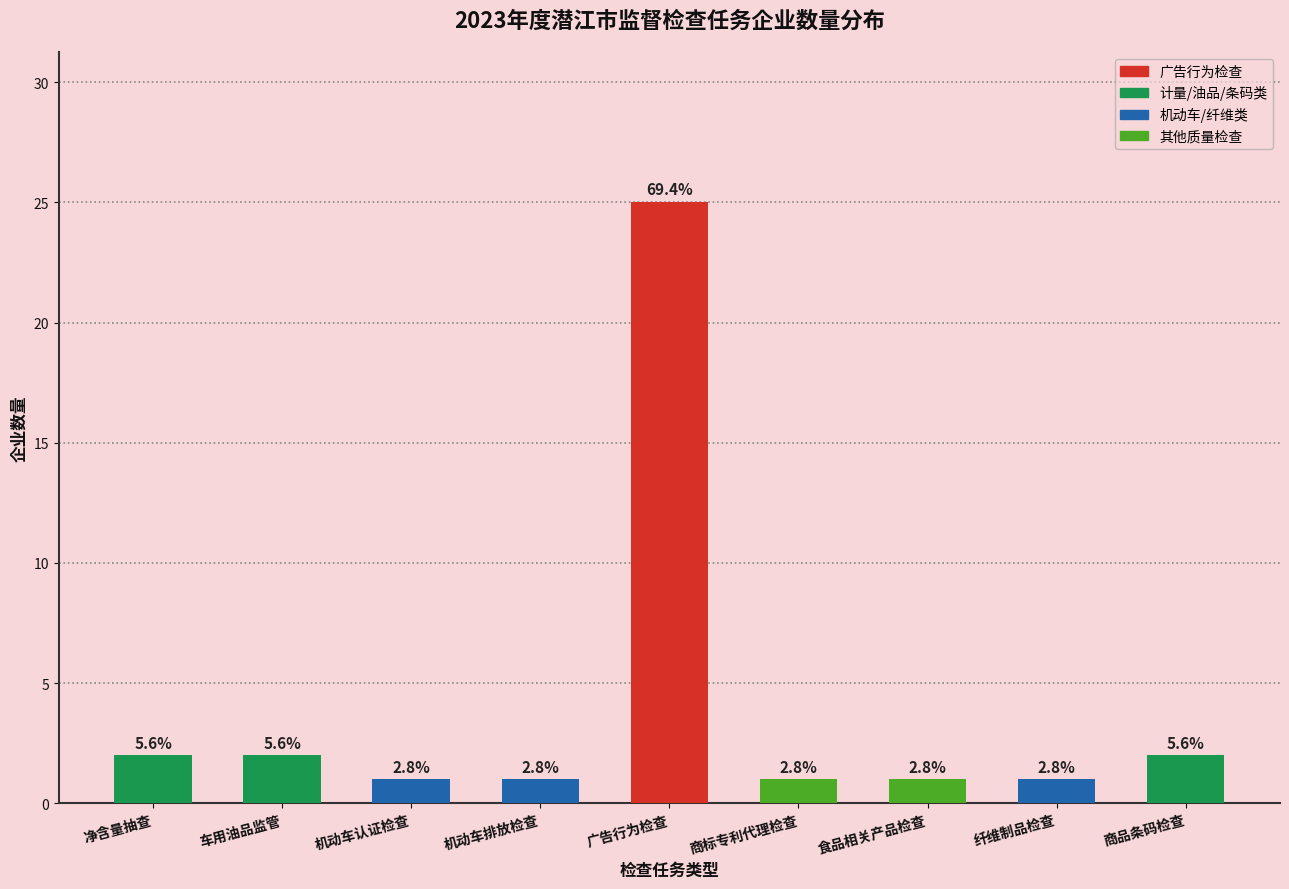

How many bars are there in total?

9